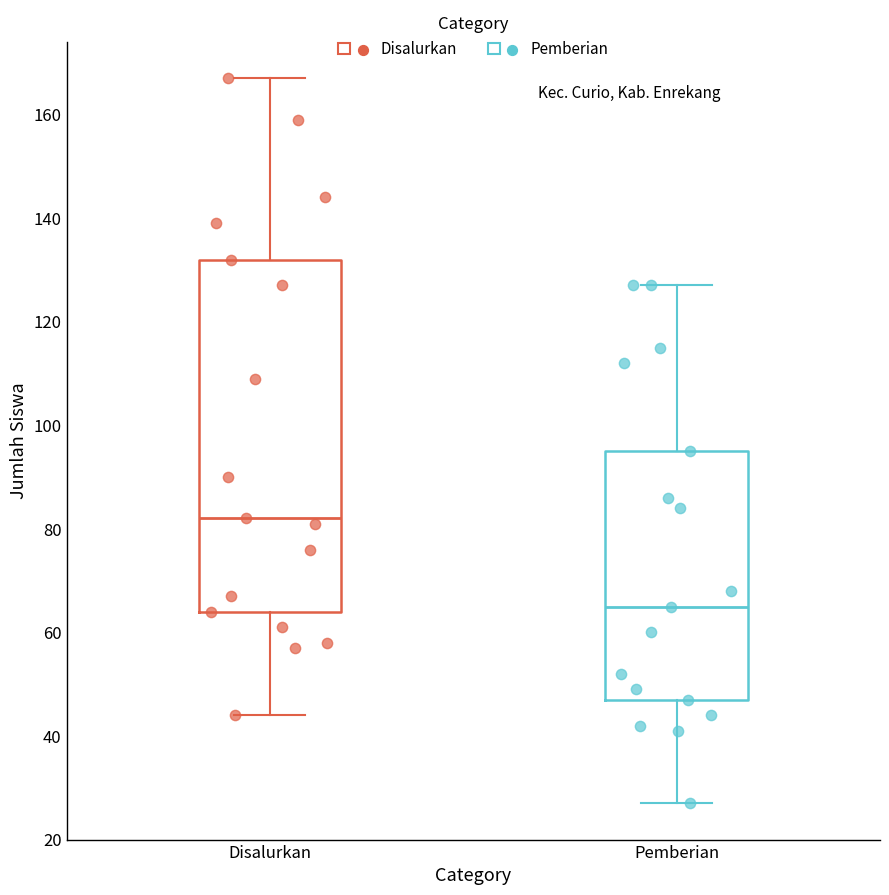

Which box's median line is the highest?

Disalurkan